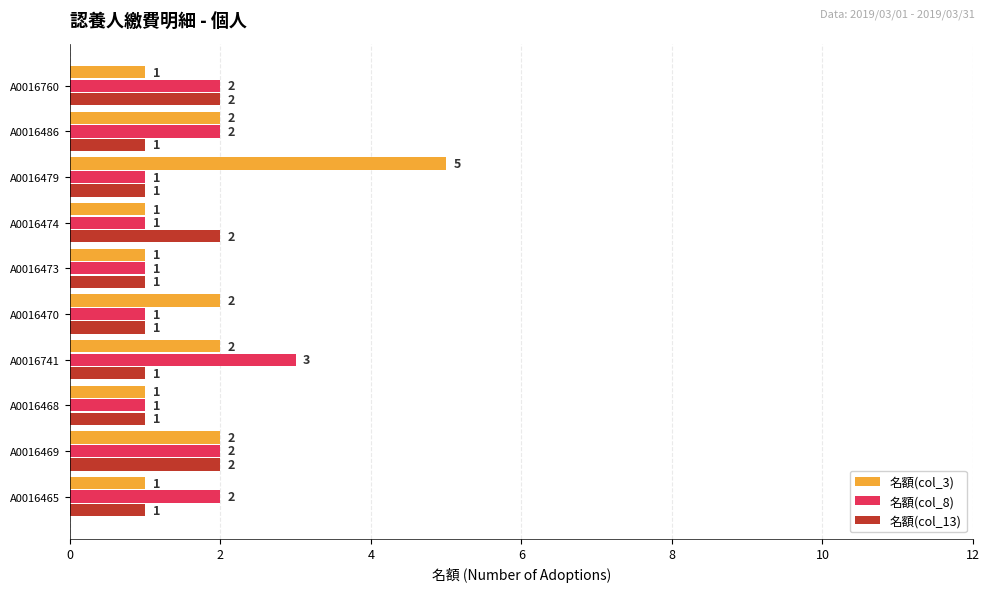

Count the 名額(col_3) values in the range 1 to 2.

9